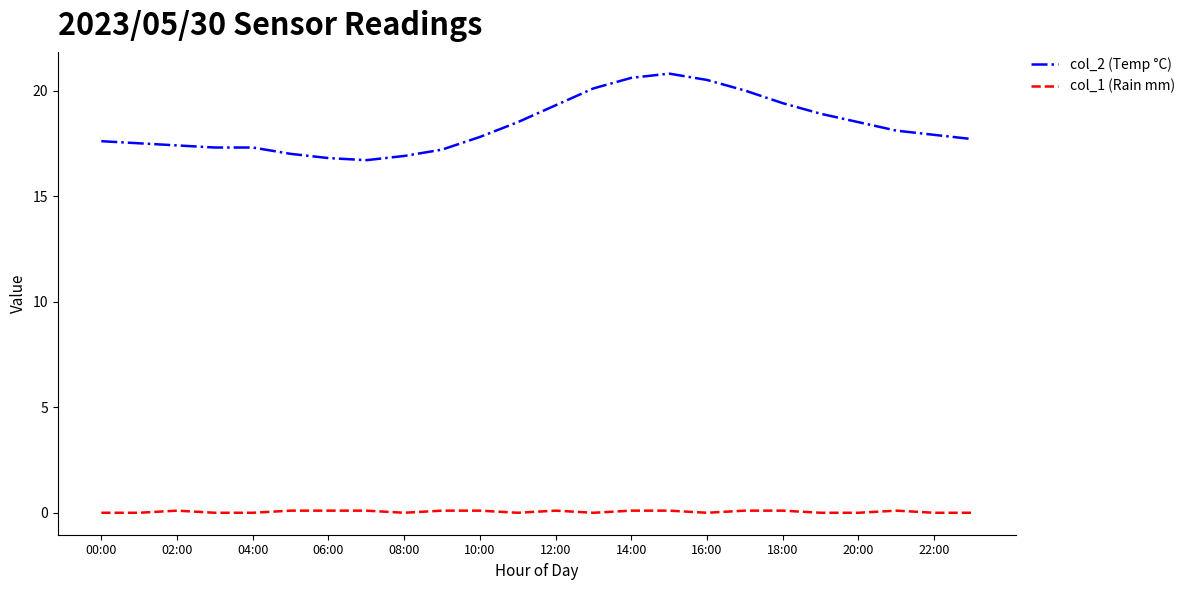

Which series has the widest spread of values?

col_2 (Temp °C)